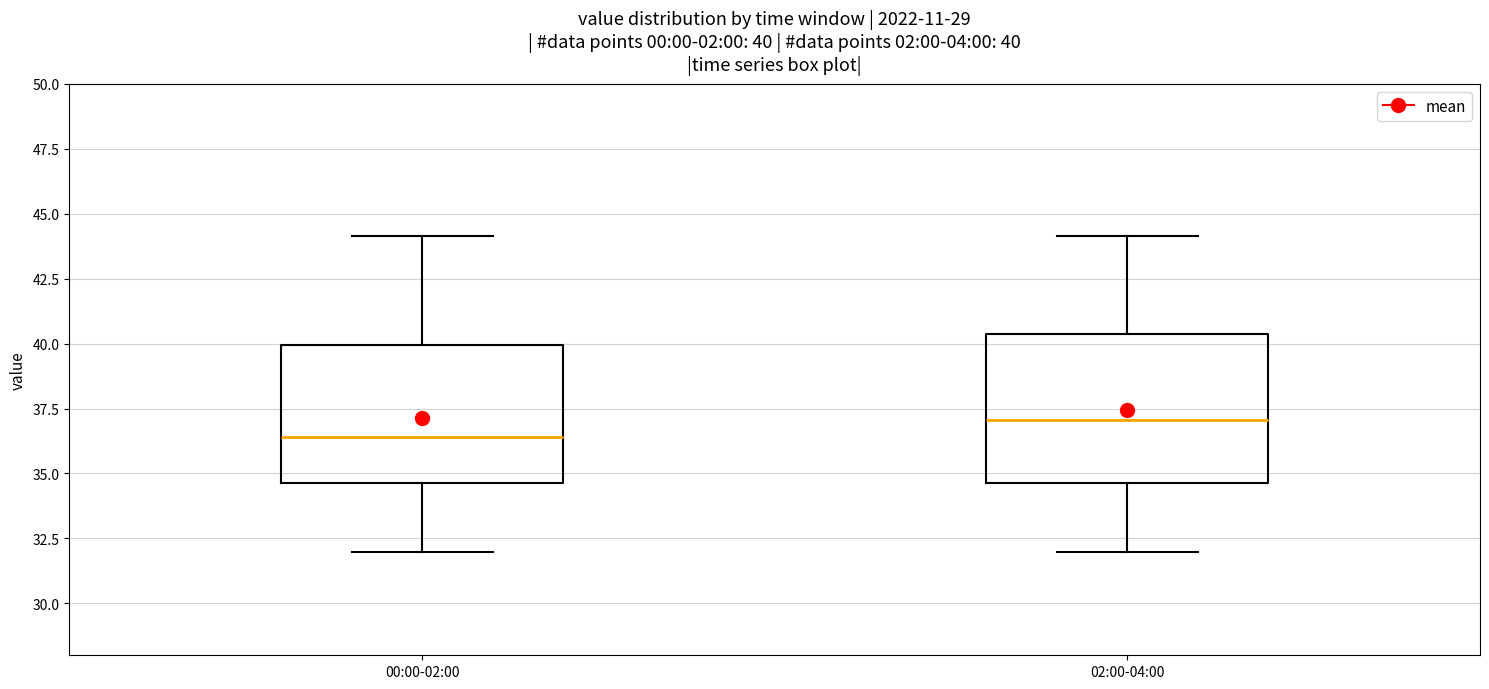

Which box's median line is the highest?

02:00-04:00